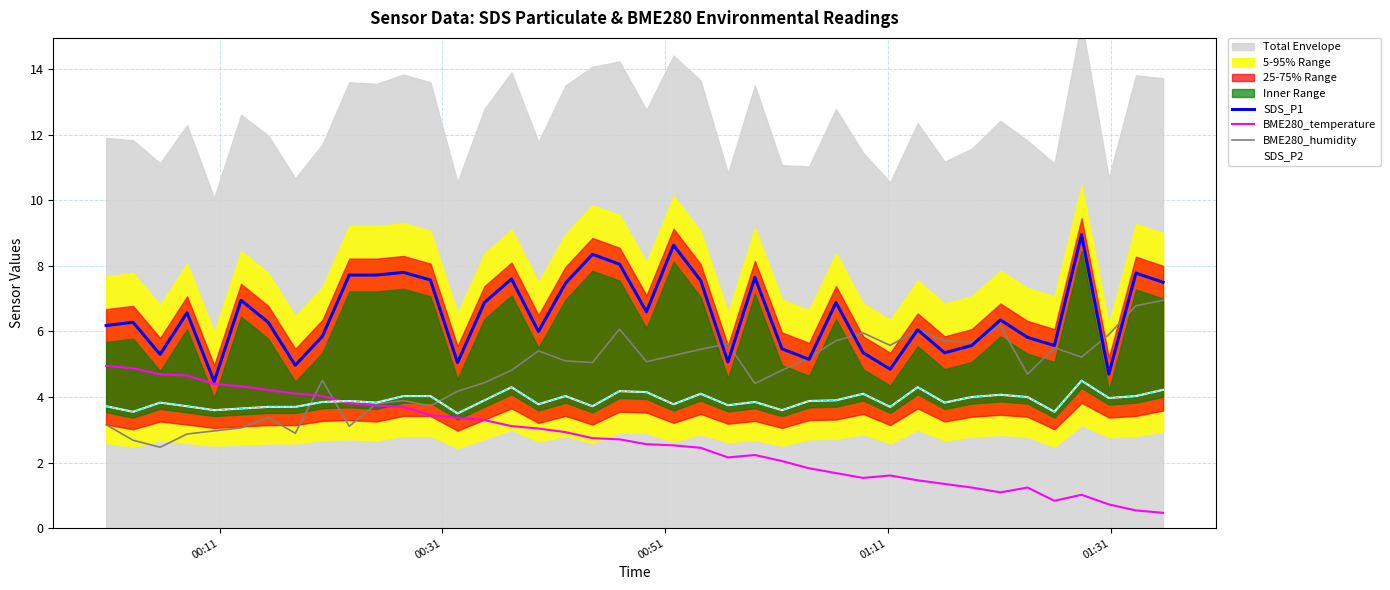

What is the greatest value displayed?

8.9